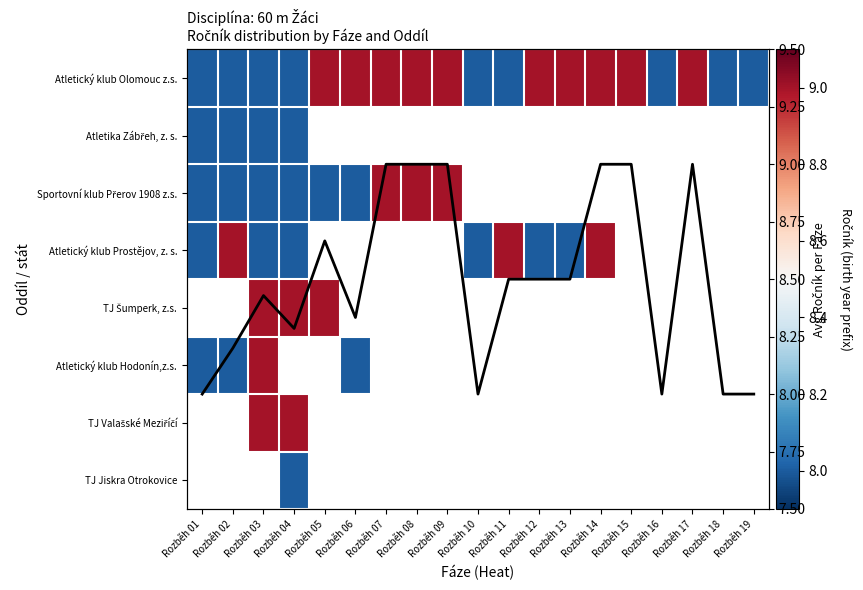

What is the approximate value of Atletický klub Olomouc z.s. at Rozběh 07?

9.0